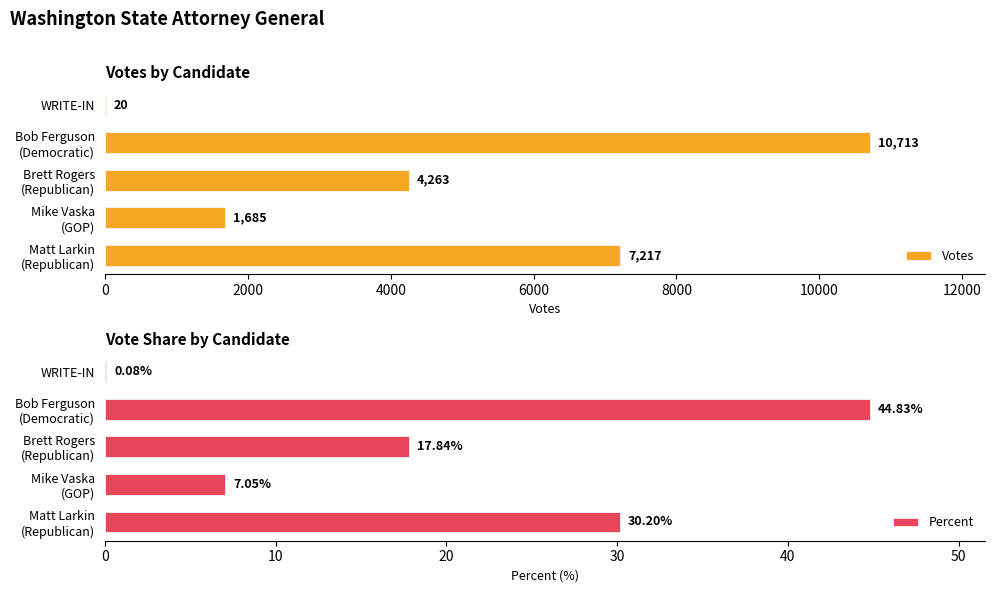

What is the total value across all series at Brett Rogers (Republican)?

4280.8